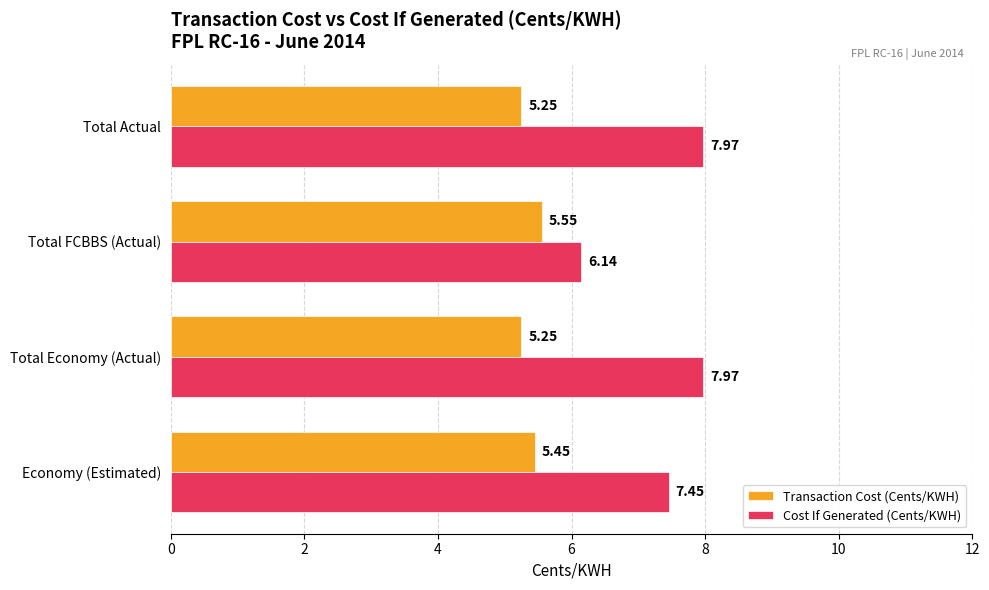

What is the total value across all series at Total FCBBS (Actual)?

11.7